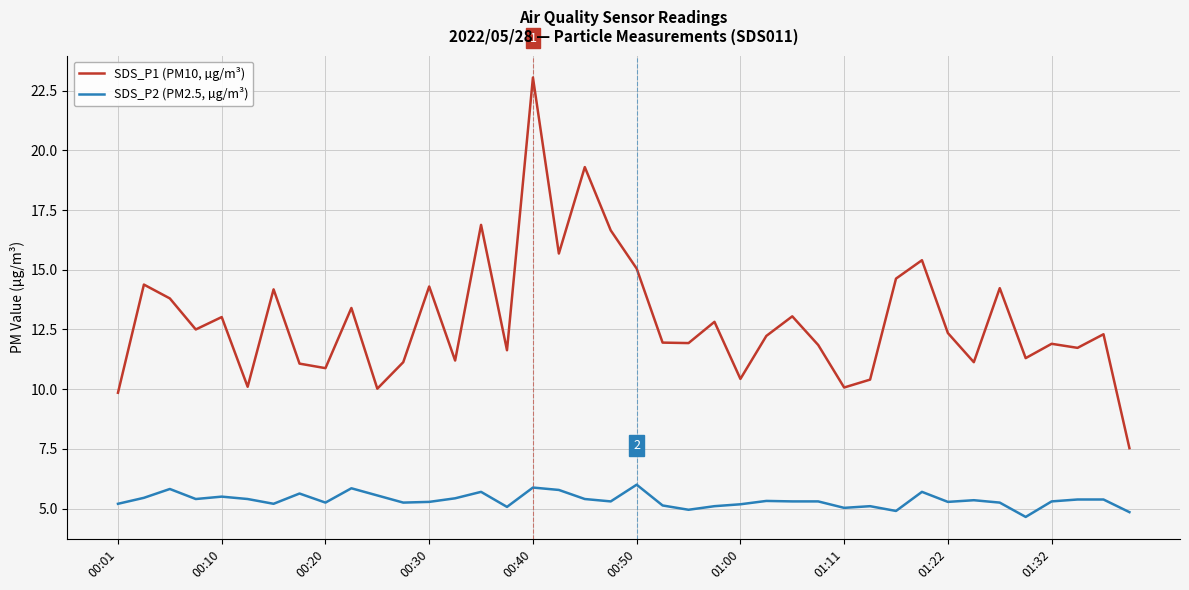

True or false: SDS_P1 (PM10, µg/m³) and SDS_P2 (PM2.5, µg/m³) cross at least once.

False